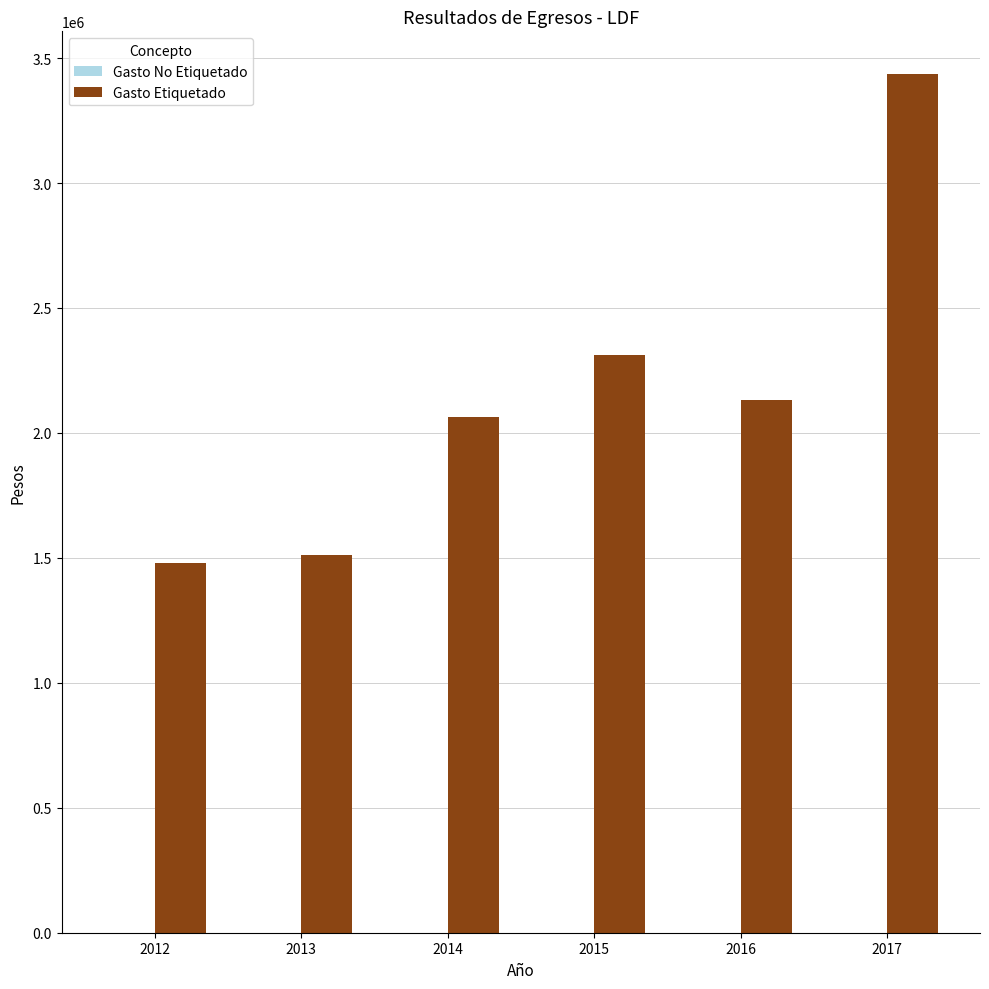

What is the average value?

2155775